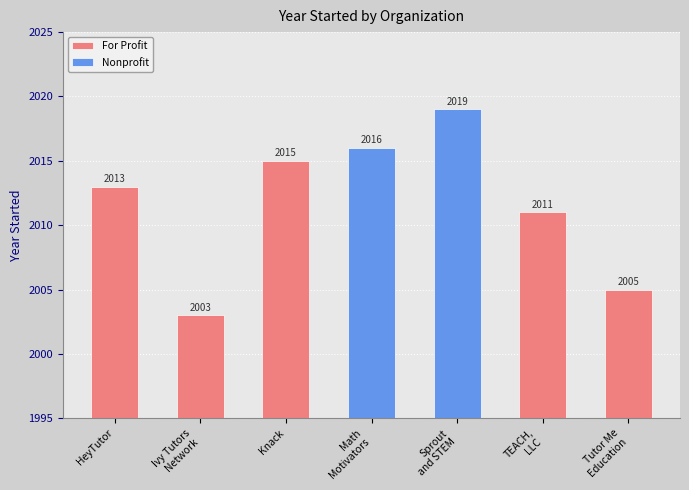

At which category does the chart reach its peak across all series?

Sprout
and STEM